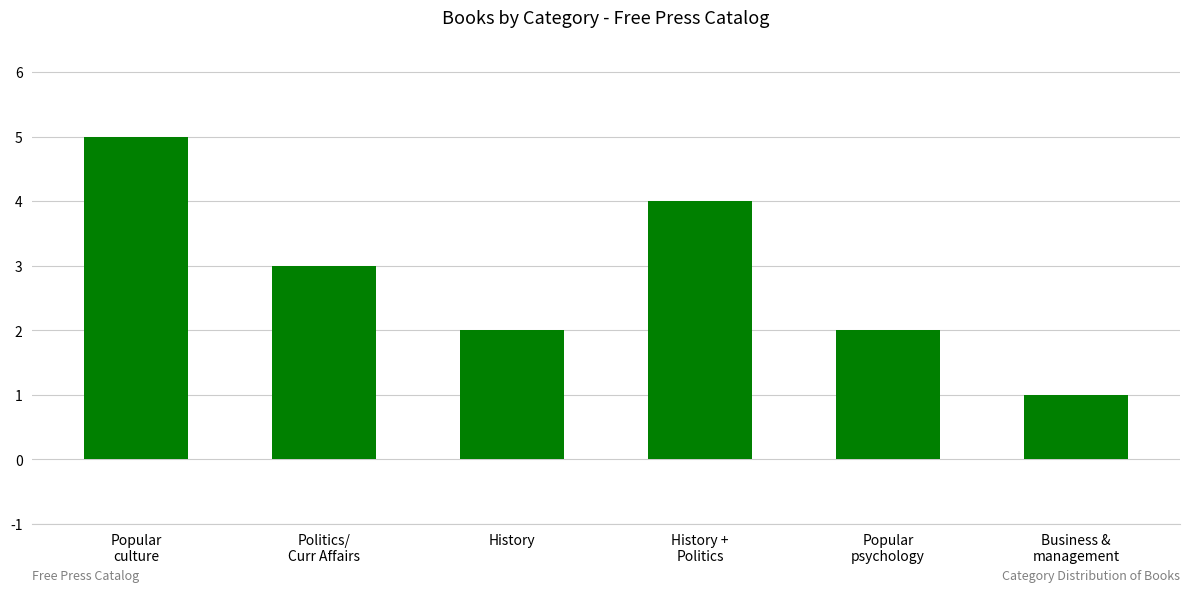

Reading left to right, list all the values displayed in this chart.

5	3	2	4	2	1